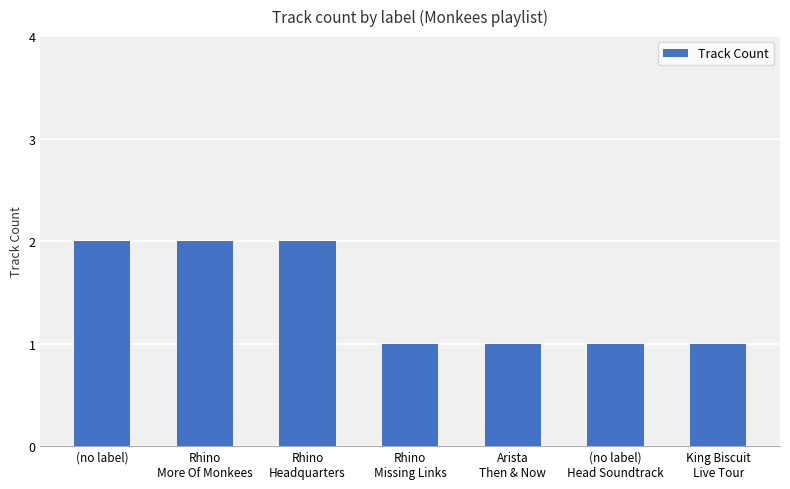

The chart shows a value of 2 at (no label). True or false?

True